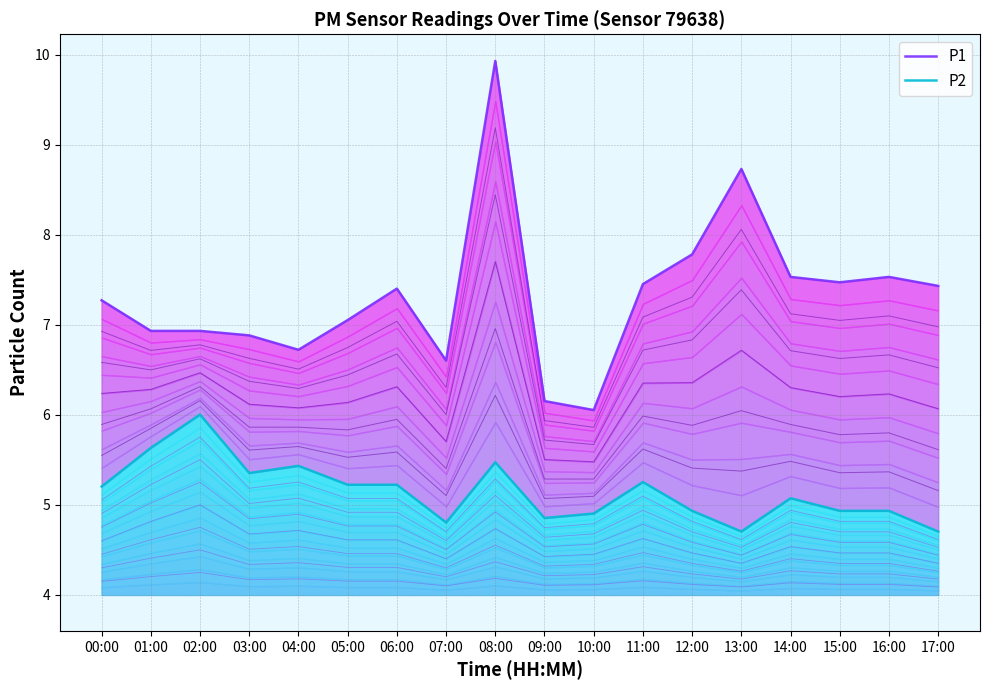

Is it true that P1 equals 2.3 at 17:00?

False